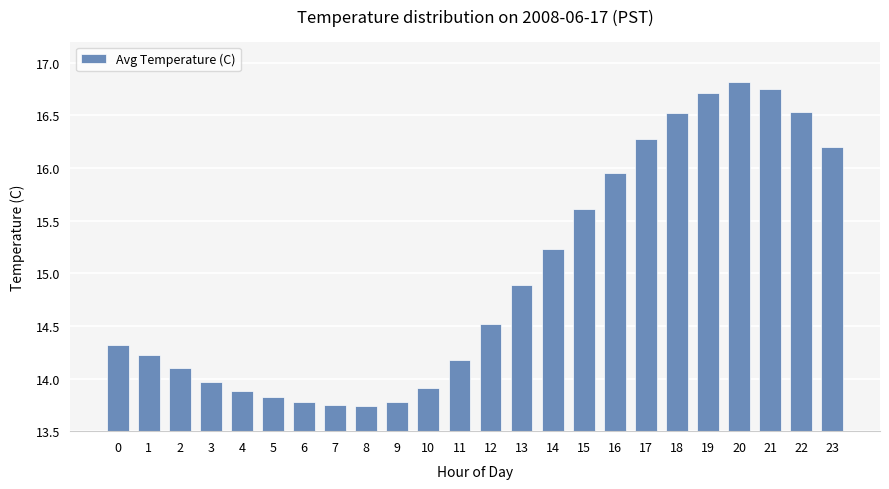

Read the value at 10.

13.9